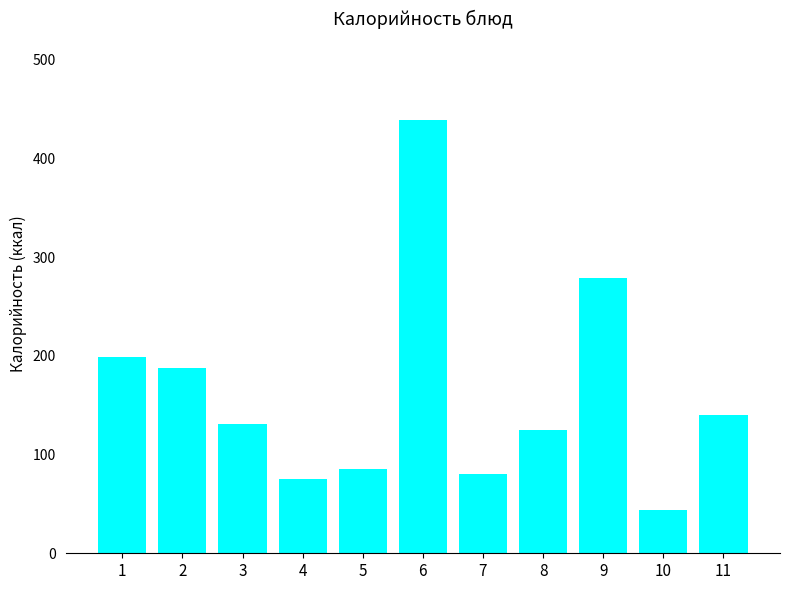

What is the sum of the values at 3 and 2?

318.7